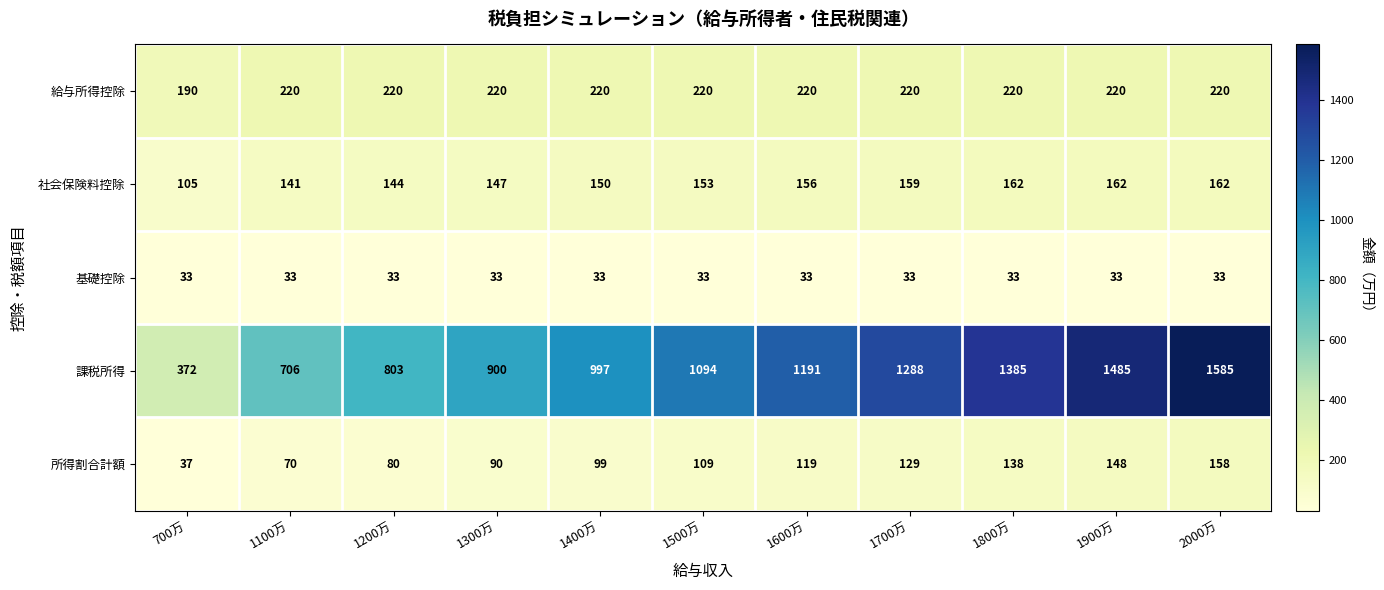

Count the number of data series in this chart.

5